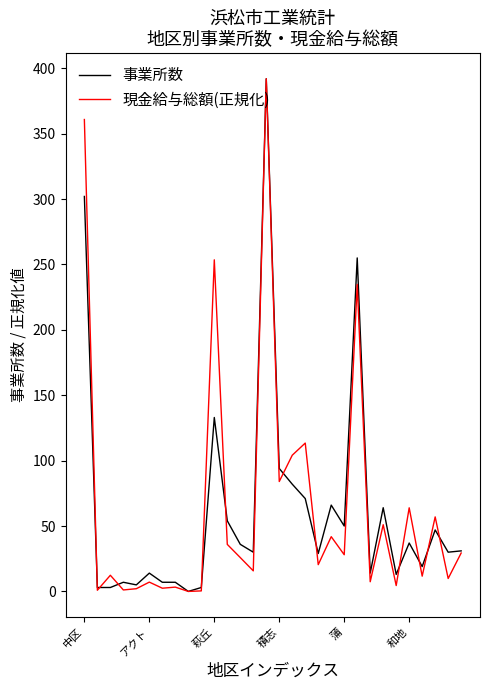

What is the average value of the 事業所数 series?

63.3